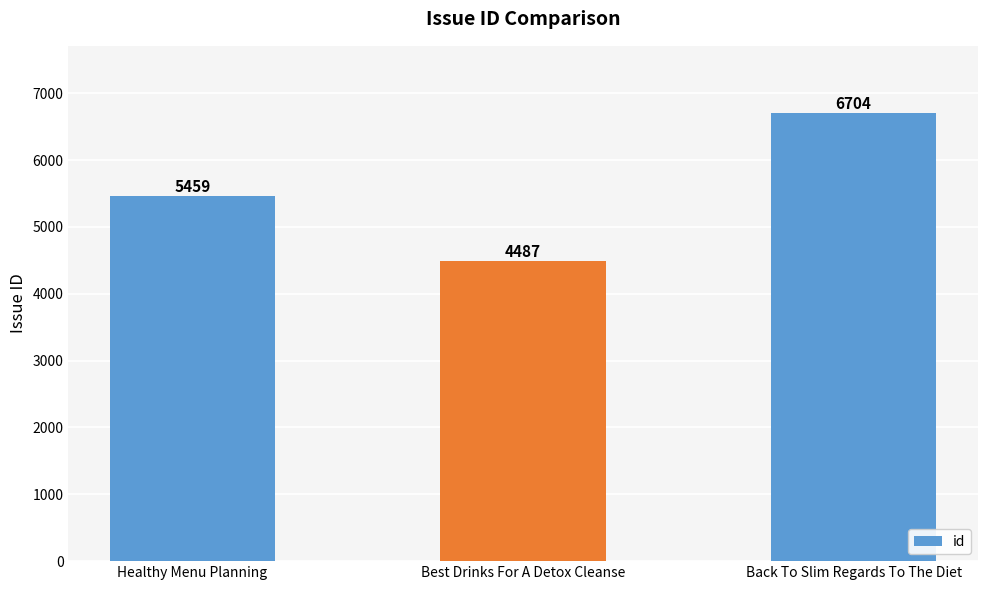

At which label is the value closest to 5595?

Healthy Menu Planning